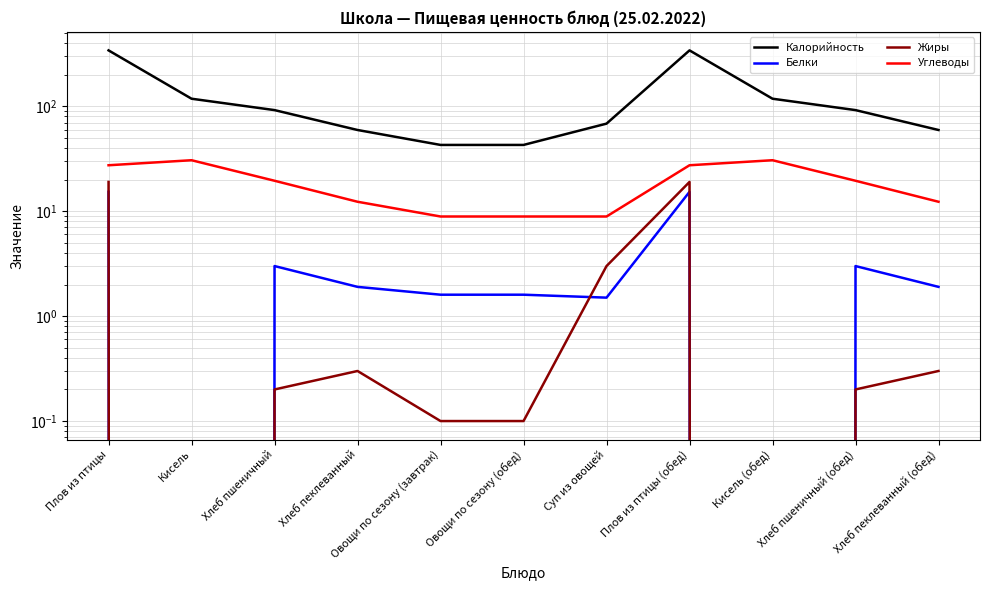

What is the difference between the second highest and second lowest values in the Жиры series?

19.0